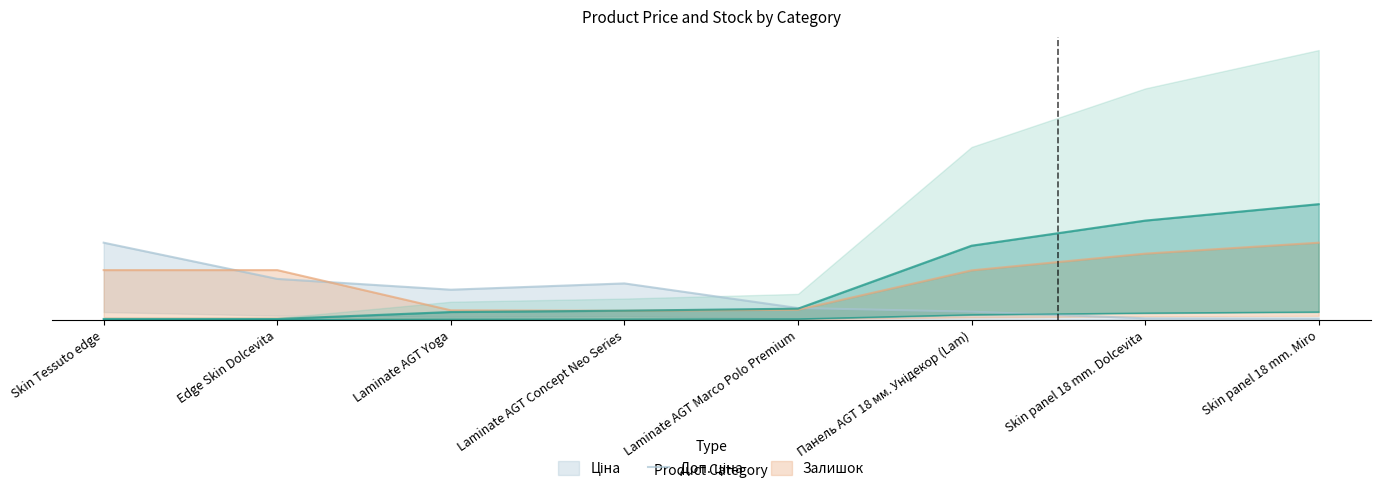

True or false: Ціна has more than 0 points higher than both neighbors.

False